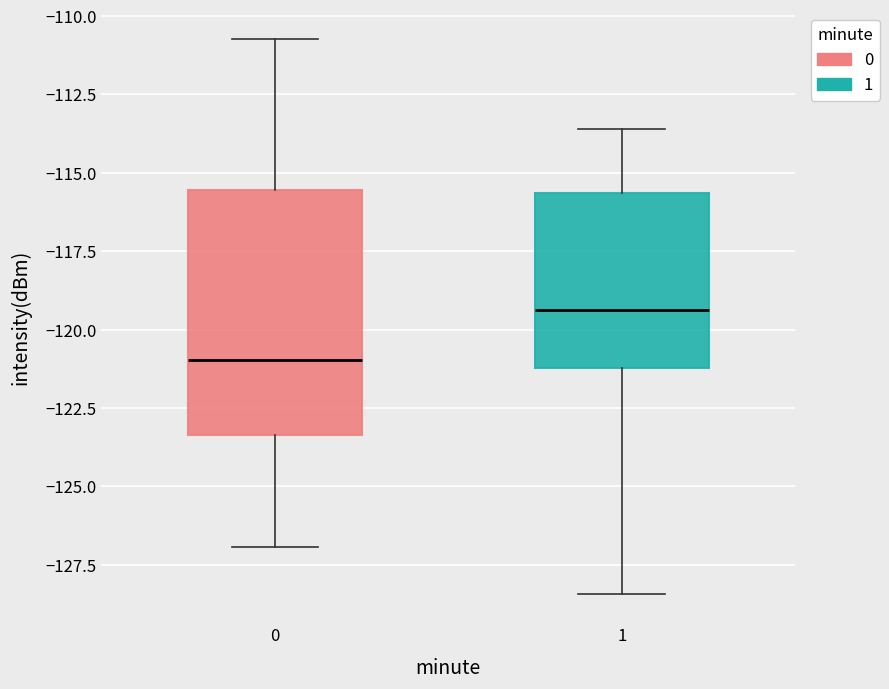

Which box's median line is the lowest?

0